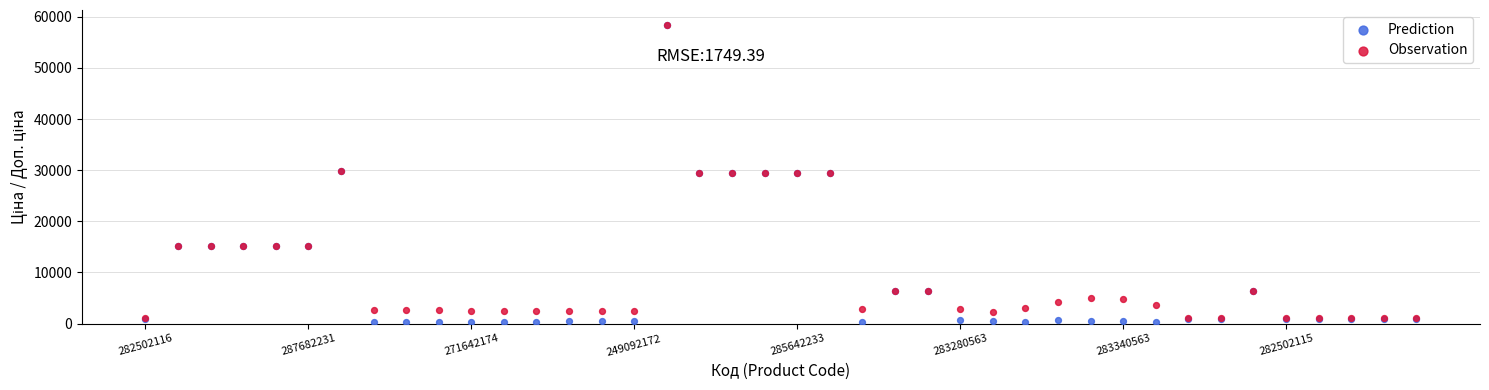

What are all the series names shown in the legend?

Prediction, Observation